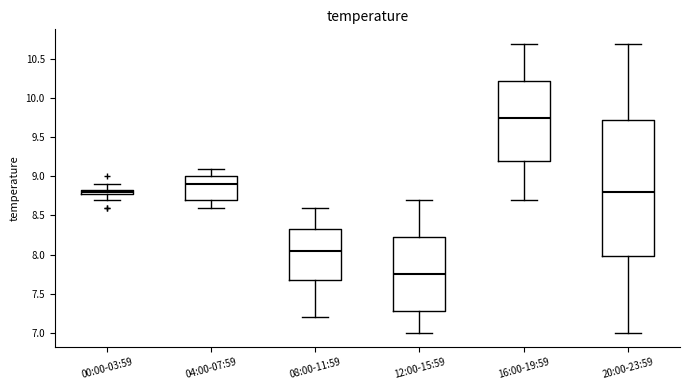

Which box has the lowest median line?

12:00-15:59